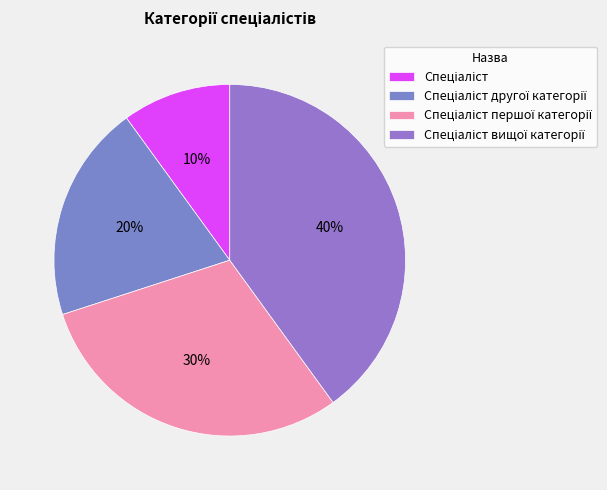

How many segments does this pie chart have?

4